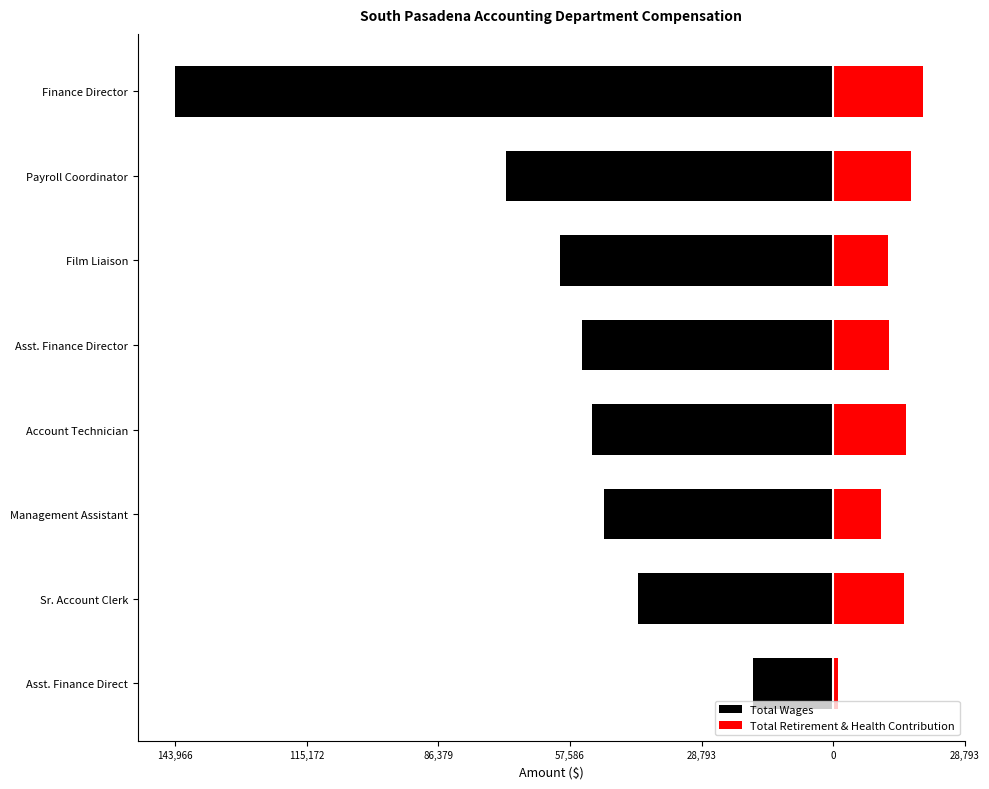

The value of Total Wages at Asst. Finance Direct is -6936. True or false?

False